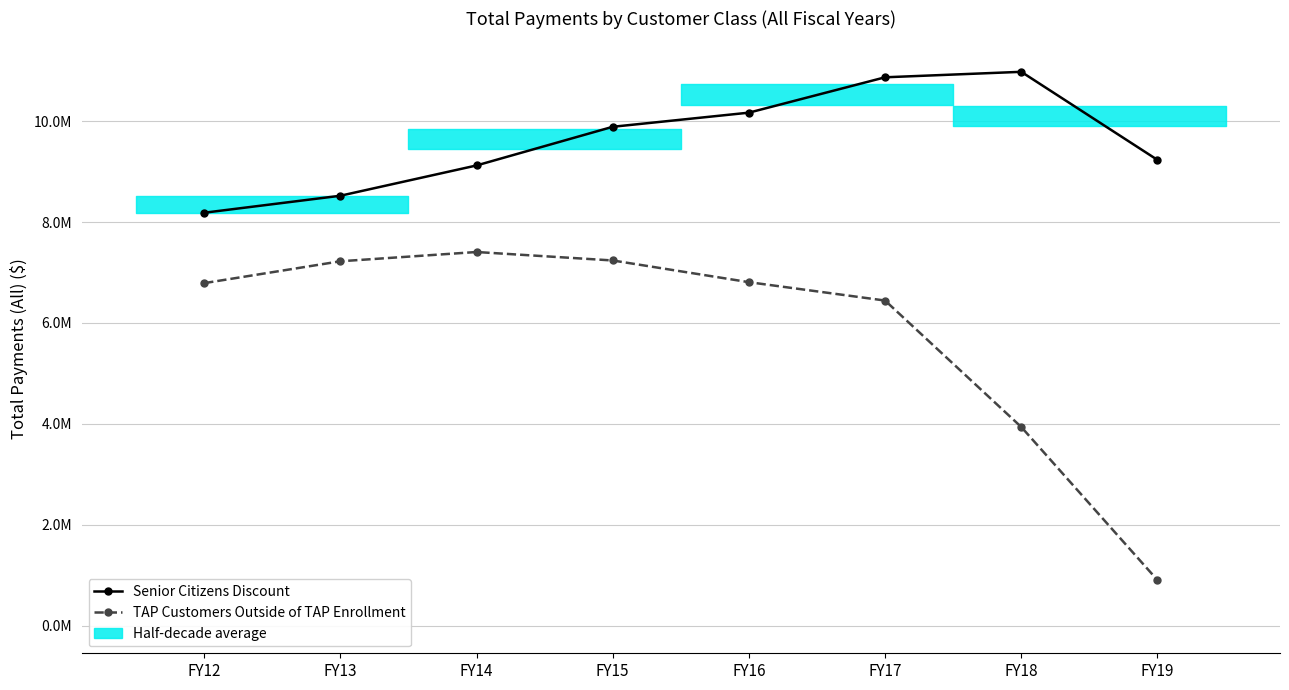

True or false: Senior Citizens Discount and TAP Customers Outside of TAP Enrollment intersect in this chart.

False